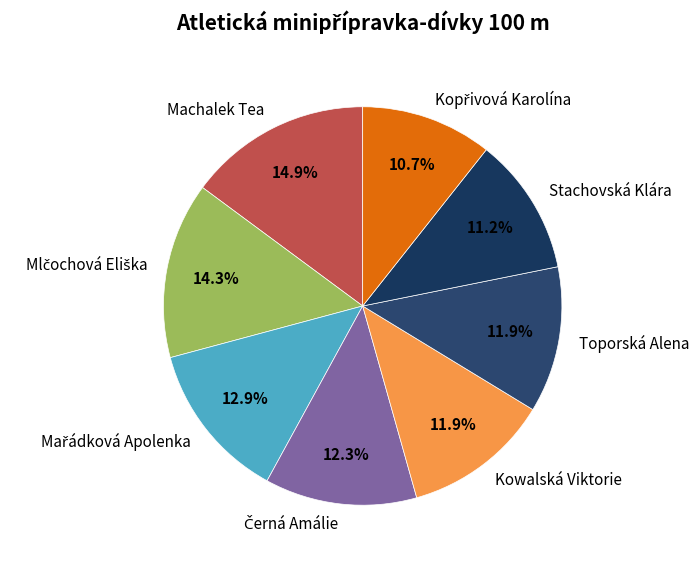

Is the sum of Kowalská Viktorie and Machalek Tea greater than half?

No